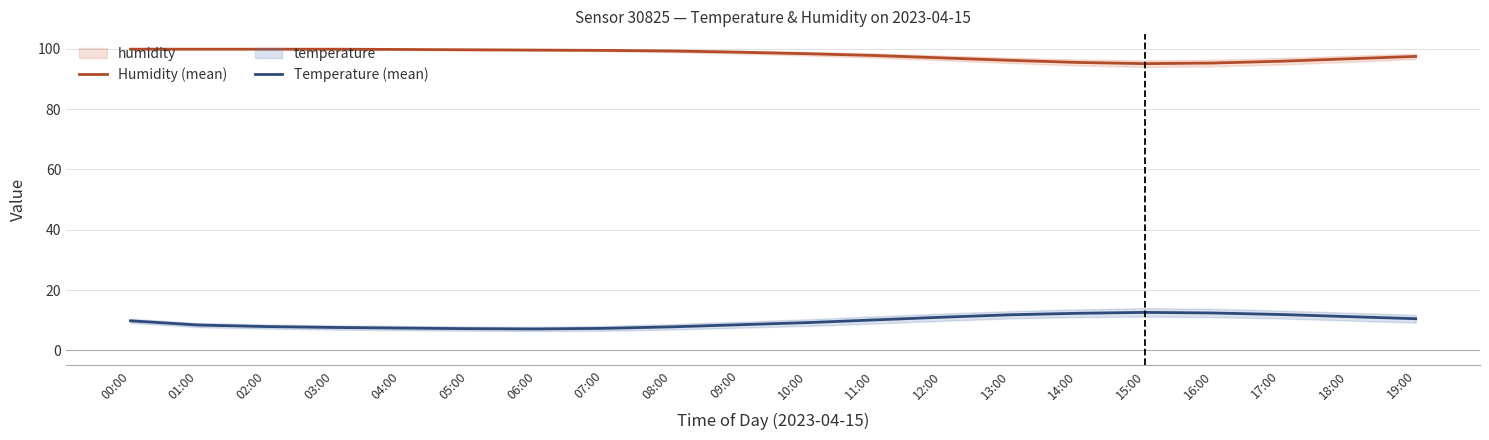

True or false: Temperature (mean) has a value of 12.3 at 14:00.

True